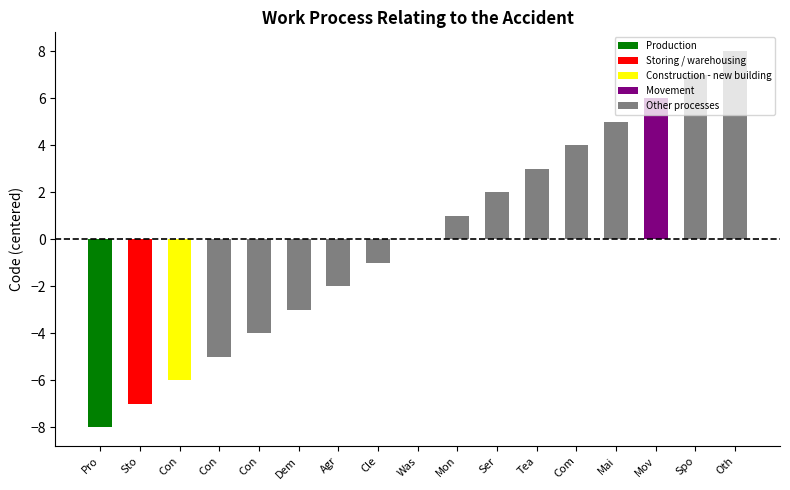

Are the bars horizontal?

No